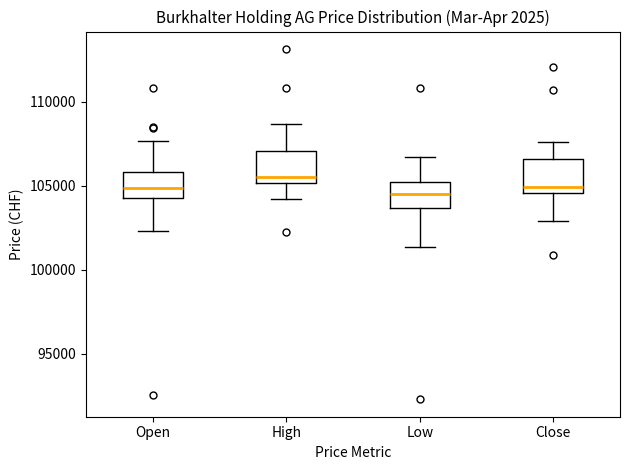

Reading left to right, read every box against the y-axis: the position of its median line, the range the box covers, and the ends of its whiskers. The values are not printed on the chart, so give them approximately, as read against the axis.

Open: median 105000, box 104500 to 106000, whiskers 102500 to 107500
High: median 105500, box 105000 to 107000, whiskers 104000 to 108500
Low: median 104500, box 103500 to 105000, whiskers 101500 to 106500
Close: median 105000, box 104500 to 106500, whiskers 103000 to 107500